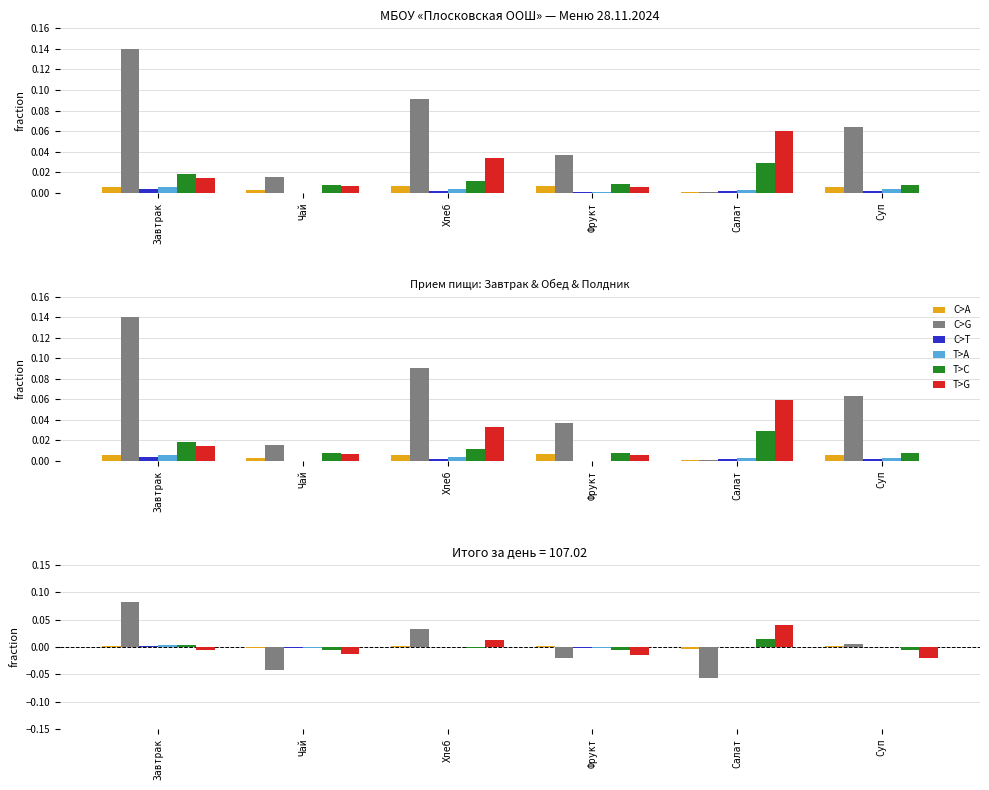

Reading left to right, what are all the values shown in this chart?

C>A: 0.0	-0.0	0.0	0.0	-0.0	0.0
C>G: 0.1	-0.0	0.0	-0.0	-0.1	0.0
C>T: 0.0	-0.0	0.0	-0.0	0.0	-0.0
T>A: 0.0	-0.0	0.0	-0.0	0.0	0.0
T>C: 0.0	-0.0	-0.0	-0.0	0.0	-0.0
T>G: -0.0	-0.0	0.0	-0.0	0.0	-0.0